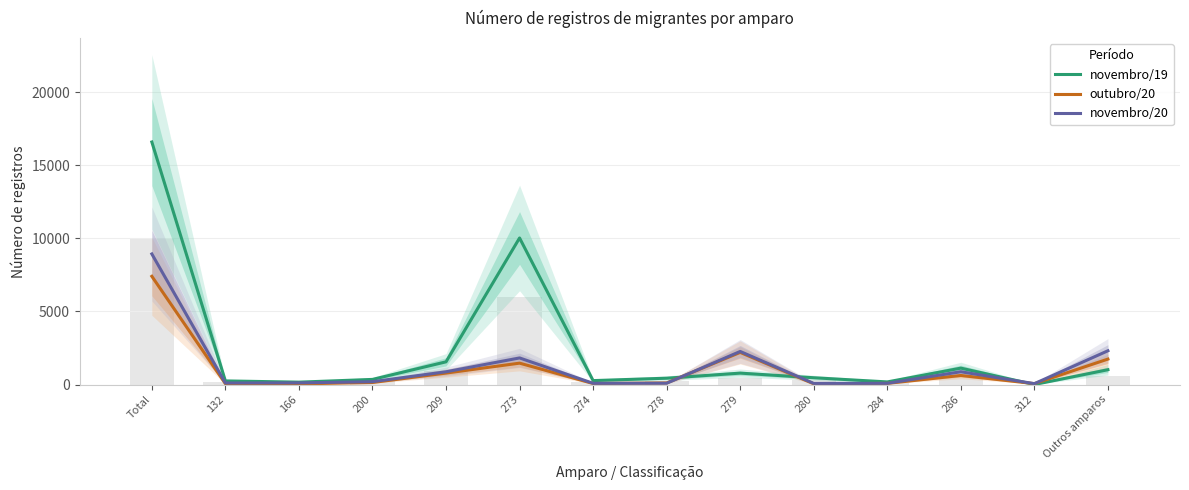

What is the value of the novembro/19 bar at the 8th from the left?

433